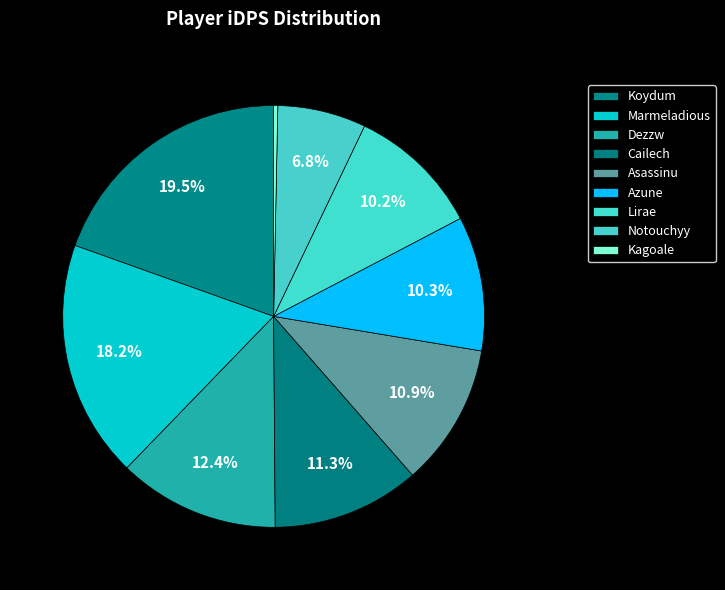

Count the number of slices in the pie.

9